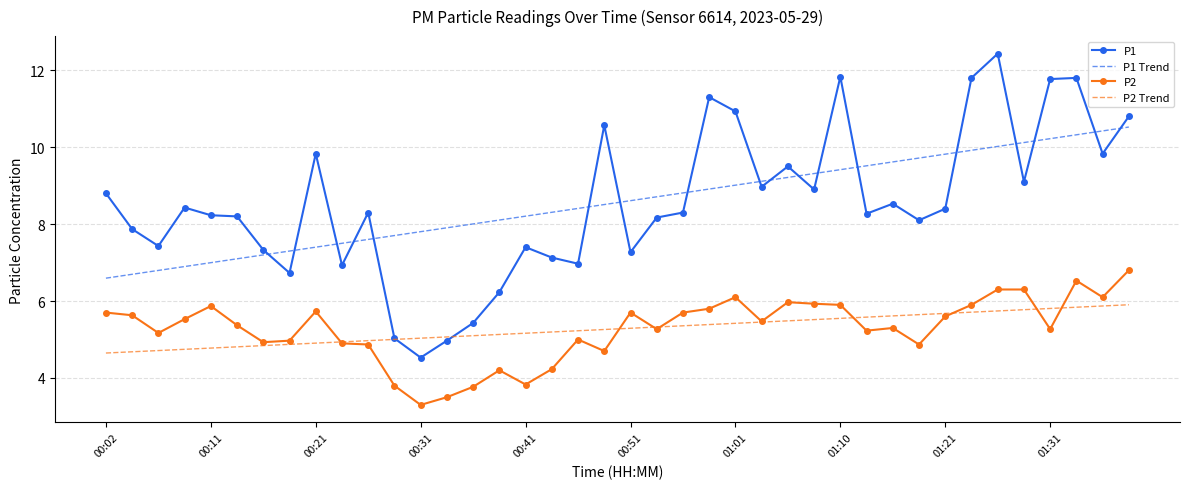

What is the maximum value for P1 Trend?

10.5